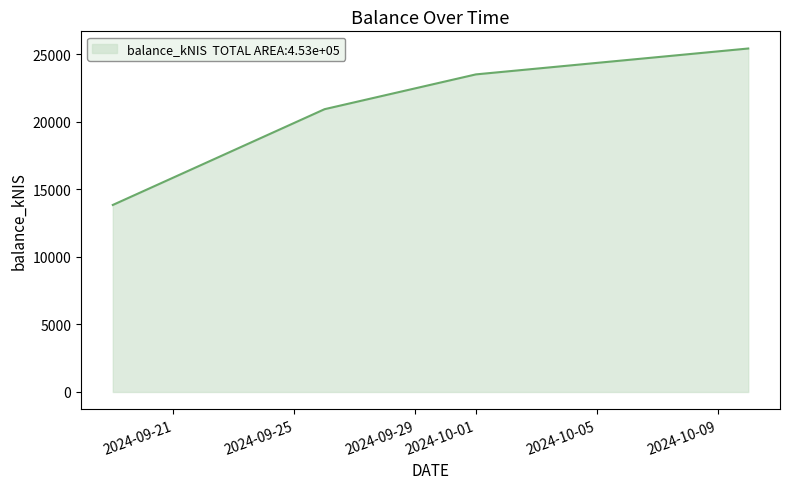

What is the average value?

20942.0